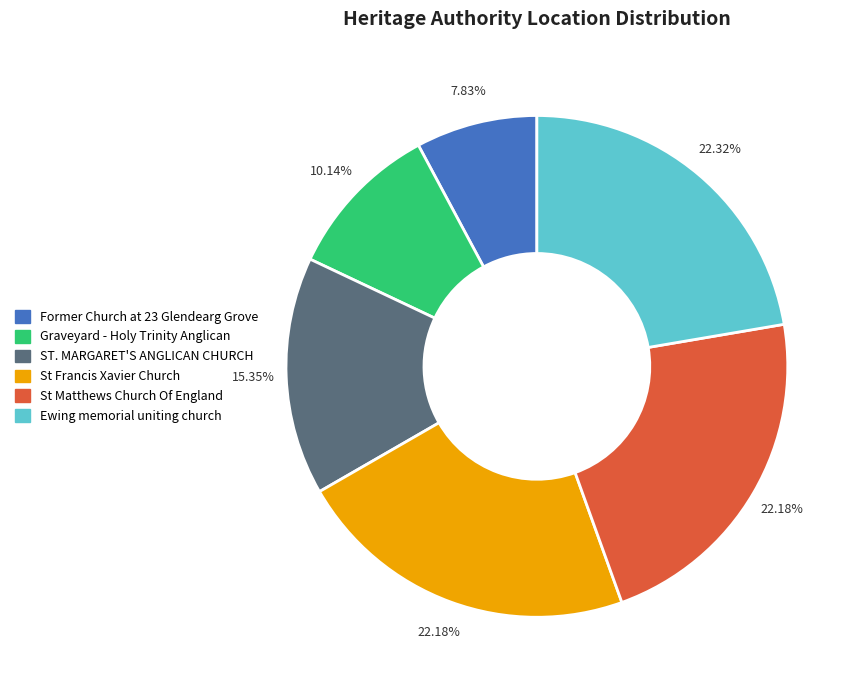

Is there a majority slice in this chart?

No